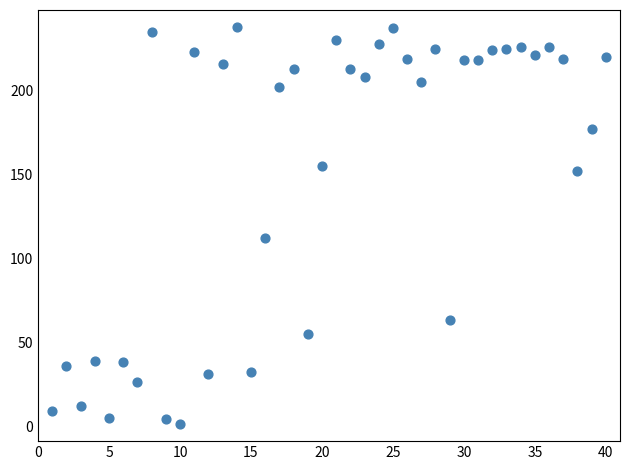

What Y value in the scatter plot is closest to 119?

112